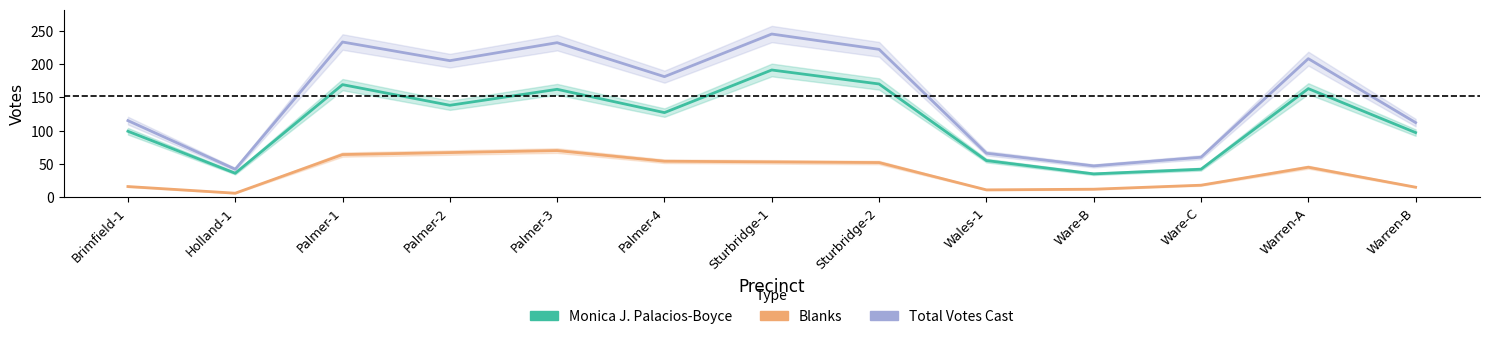

What is the difference between the highest and lowest values at Ware-C?

42